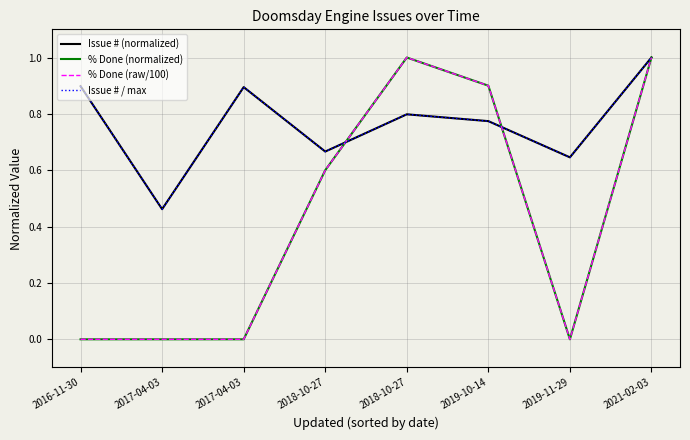

True or false: % Done (normalized) has a value of 0.4 at 2019-11-29.

False